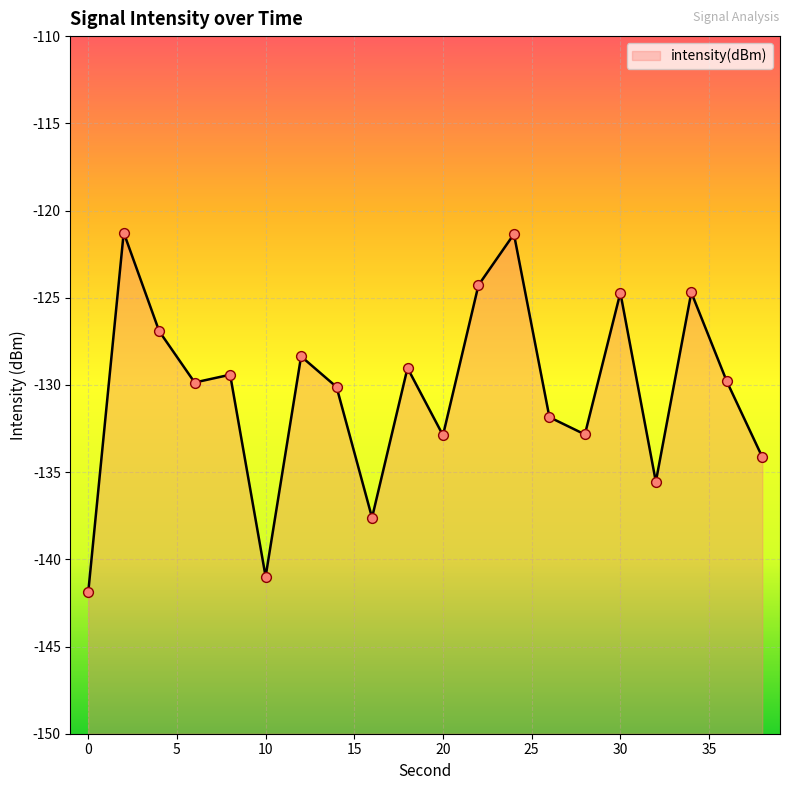

Which has a higher value, 36 or 8?

8